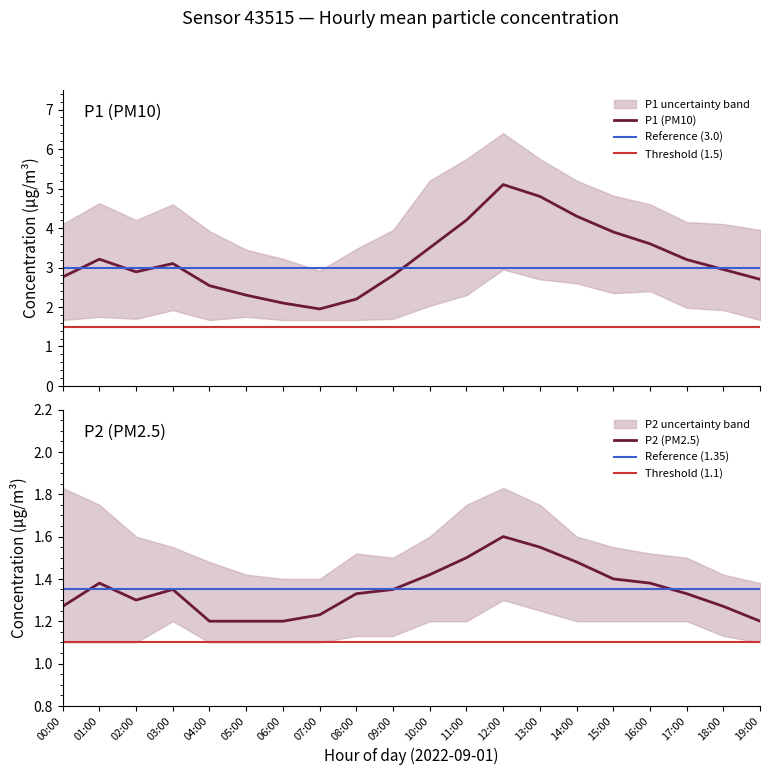

Reading left to right, what are all the values shown in this chart?

P1: 00:00=2.8	01:00=3.2	02:00=2.9	03:00=3.1	04:00=2.5	05:00=2.3	06:00=2.1	07:00=1.9	08:00=2.2	09:00=2.8	10:00=3.5	11:00=4.2	12:00=5.1	13:00=4.8	14:00=4.3	15:00=3.9	16:00=3.6	17:00=3.2	18:00=3.0	19:00=2.7
P1_upper: 00:00=4.1	01:00=4.6	02:00=4.2	03:00=4.6	04:00=3.9	05:00=3.5	06:00=3.2	07:00=2.9	08:00=3.5	09:00=4.0	10:00=5.2	11:00=5.8	12:00=6.4	13:00=5.8	14:00=5.2	15:00=4.8	16:00=4.6	17:00=4.2	18:00=4.1	19:00=4.0
P1_lower: 00:00=1.7	01:00=1.8	02:00=1.7	03:00=1.9	04:00=1.7	05:00=1.8	06:00=1.7	07:00=1.7	08:00=1.7	09:00=1.7	10:00=2.0	11:00=2.3	12:00=3.0	13:00=2.7	14:00=2.6	15:00=2.4	16:00=2.4	17:00=2.0	18:00=1.9	19:00=1.7
P2: 00:00=1.3	01:00=1.4	02:00=1.3	03:00=1.4	04:00=1.2	05:00=1.2	06:00=1.2	07:00=1.2	08:00=1.3	09:00=1.4	10:00=1.4	11:00=1.5	12:00=1.6	13:00=1.6	14:00=1.5	15:00=1.4	16:00=1.4	17:00=1.3	18:00=1.3	19:00=1.2
P2_upper: 00:00=1.8	01:00=1.8	02:00=1.6	03:00=1.6	04:00=1.5	05:00=1.4	06:00=1.4	07:00=1.4	08:00=1.5	09:00=1.5	10:00=1.6	11:00=1.8	12:00=1.8	13:00=1.8	14:00=1.6	15:00=1.6	16:00=1.5	17:00=1.5	18:00=1.4	19:00=1.4
P2_lower: 00:00=1.1	01:00=1.1	02:00=1.1	03:00=1.2	04:00=1.1	05:00=1.1	06:00=1.1	07:00=1.1	08:00=1.1	09:00=1.1	10:00=1.2	11:00=1.2	12:00=1.3	13:00=1.2	14:00=1.2	15:00=1.2	16:00=1.2	17:00=1.2	18:00=1.1	19:00=1.1